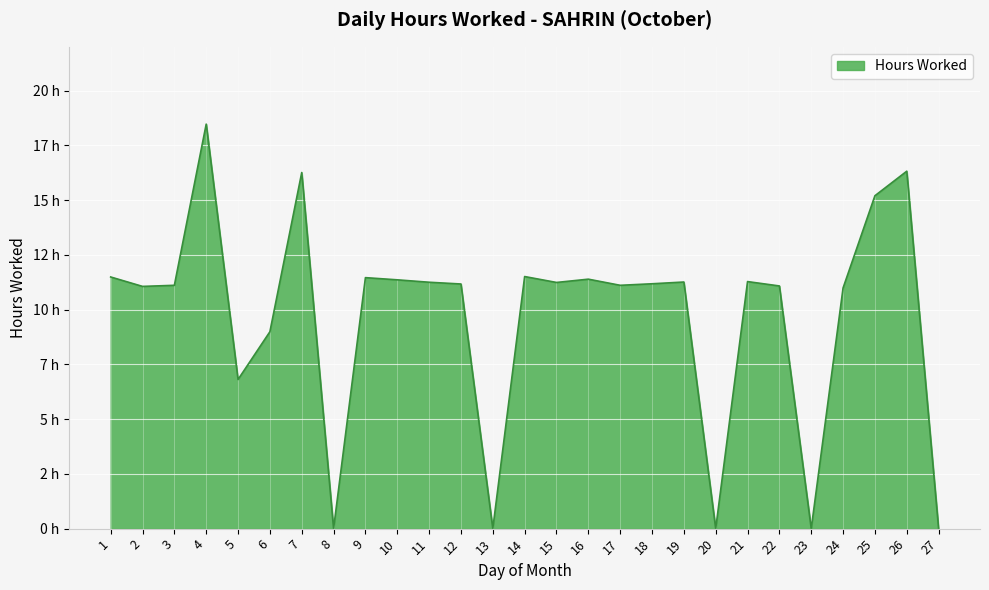

Does the chart have visible grid lines?

Yes